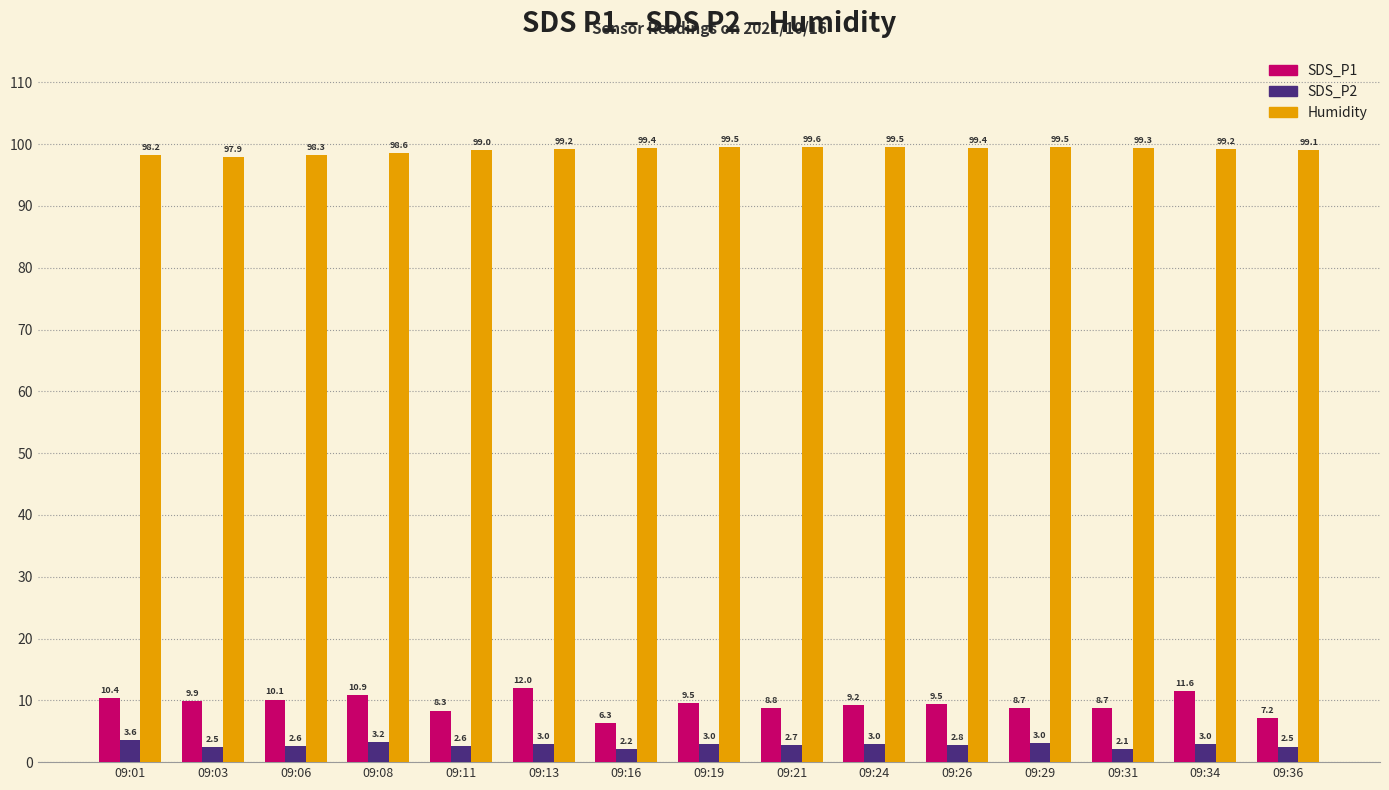

What is the value of the SDS_P1 bar at the 8th from the left?

9.5